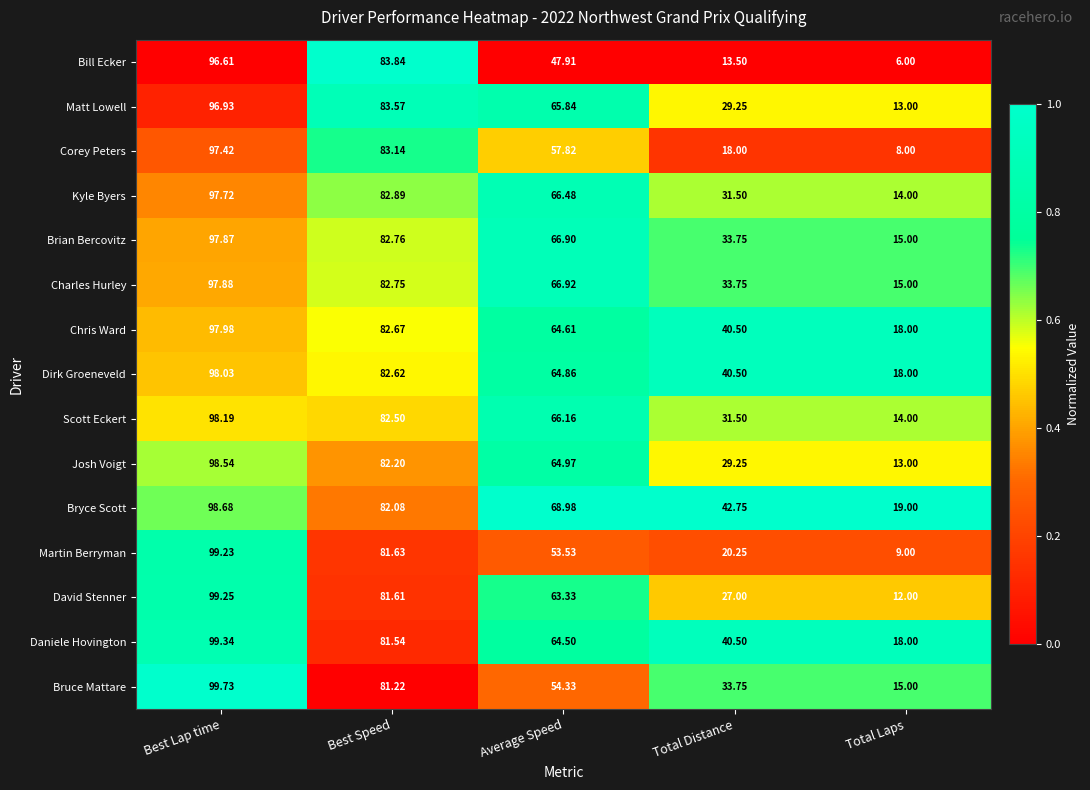

Rank the categories by Daniele Hovington value from highest to lowest.

Best Lap time, Best Speed, Average Speed, Total Distance, Total Laps